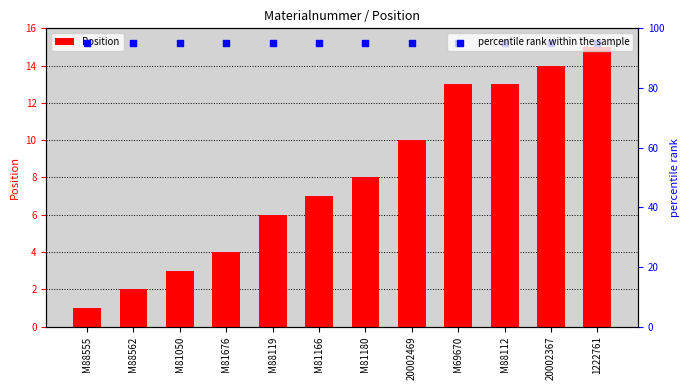

Is the value of Position at M81180 greater than the value of percentile rank within the sample at 20002469?

No